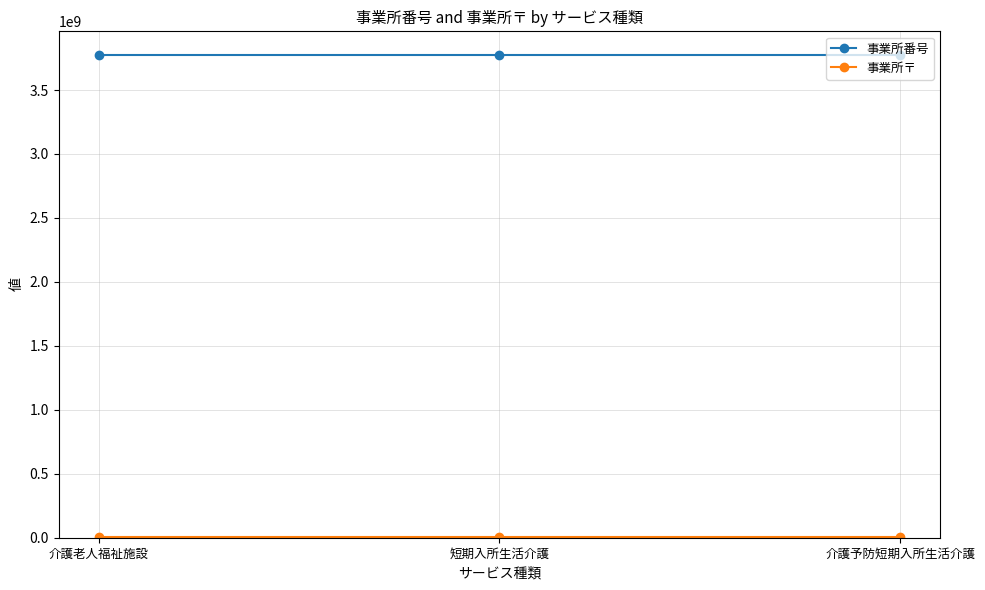

Which series has the largest total across all categories?

事業所番号